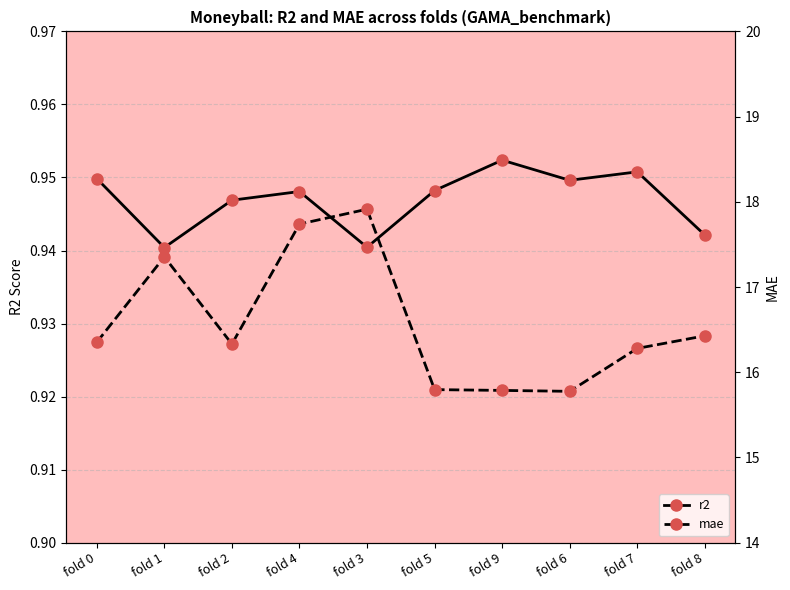

What is the label of the 7th point from the right?

fold 4